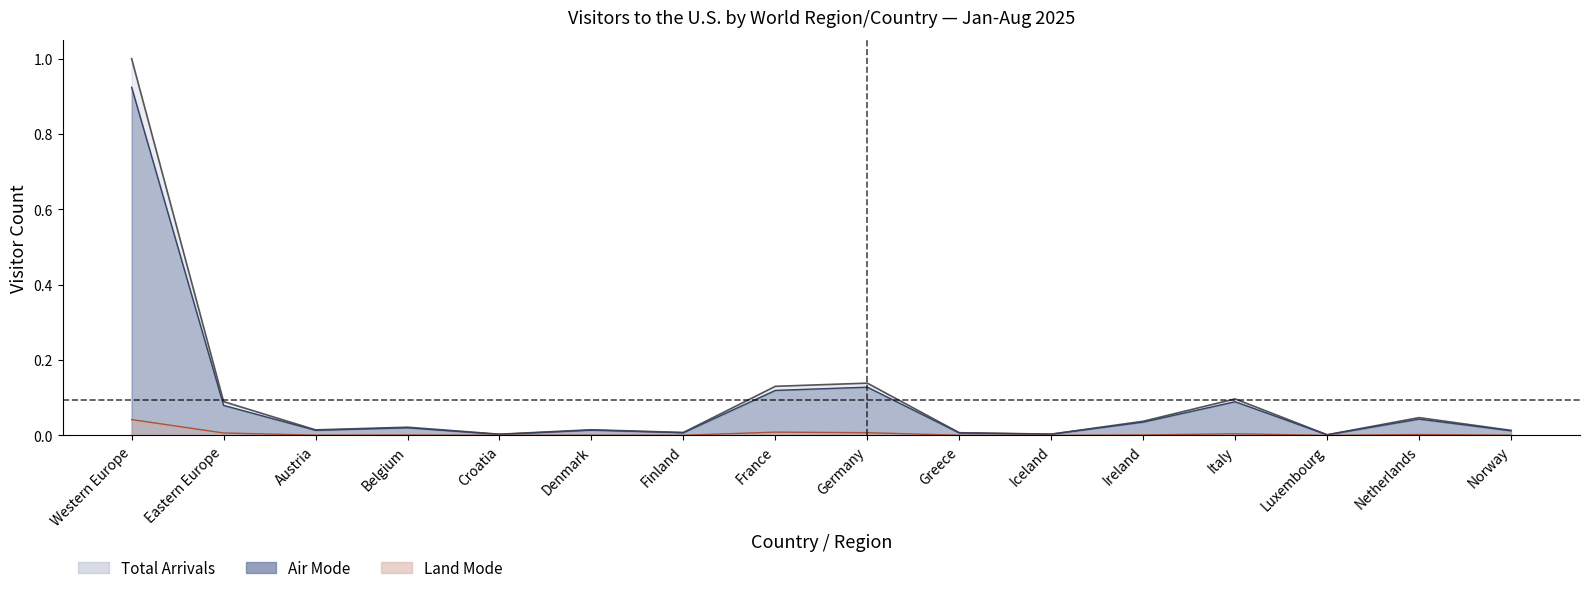

Reading left to right, transcribe all the data shown in this chart.

Air Mode Count: Western Europe=0.9	Eastern Europe=0.1	Austria=0.0	Belgium=0.0	Croatia=0.0	Denmark=0.0	Finland=0.0	France=0.1	Germany=0.1	Greece=0.0	Iceland=0.0	Ireland=0.0	Italy=0.1	Luxembourg=0.0	Netherlands=0.0	Norway=0.0
Total Arrivals: Western Europe=1.0	Eastern Europe=0.1	Austria=0.0	Belgium=0.0	Croatia=0.0	Denmark=0.0	Finland=0.0	France=0.1	Germany=0.1	Greece=0.0	Iceland=0.0	Ireland=0.0	Italy=0.1	Luxembourg=0.0	Netherlands=0.0	Norway=0.0
Land Mode Count: Western Europe=0.0	Eastern Europe=0.0	Austria=0.0	Belgium=0.0	Croatia=0.0	Denmark=0.0	Finland=0.0	France=0.0	Germany=0.0	Greece=0.0	Iceland=0.0	Ireland=0.0	Italy=0.0	Luxembourg=0.0	Netherlands=0.0	Norway=0.0